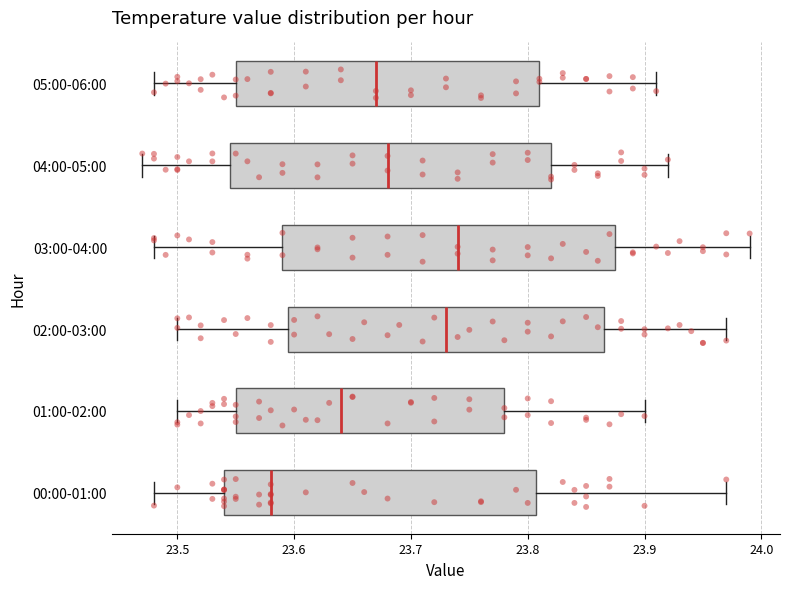

Where does the right whisker of the box for 01:00-02:00 end on the x-axis? The values are not printed on the chart, so give them approximately, as read against the axis.

23.90